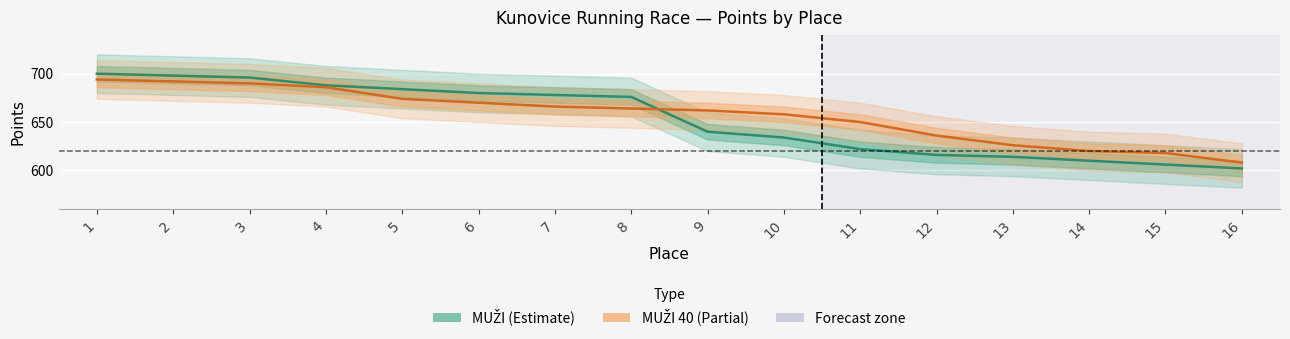

True or false: MUŽI has more than 2 points higher than both neighbors.

False